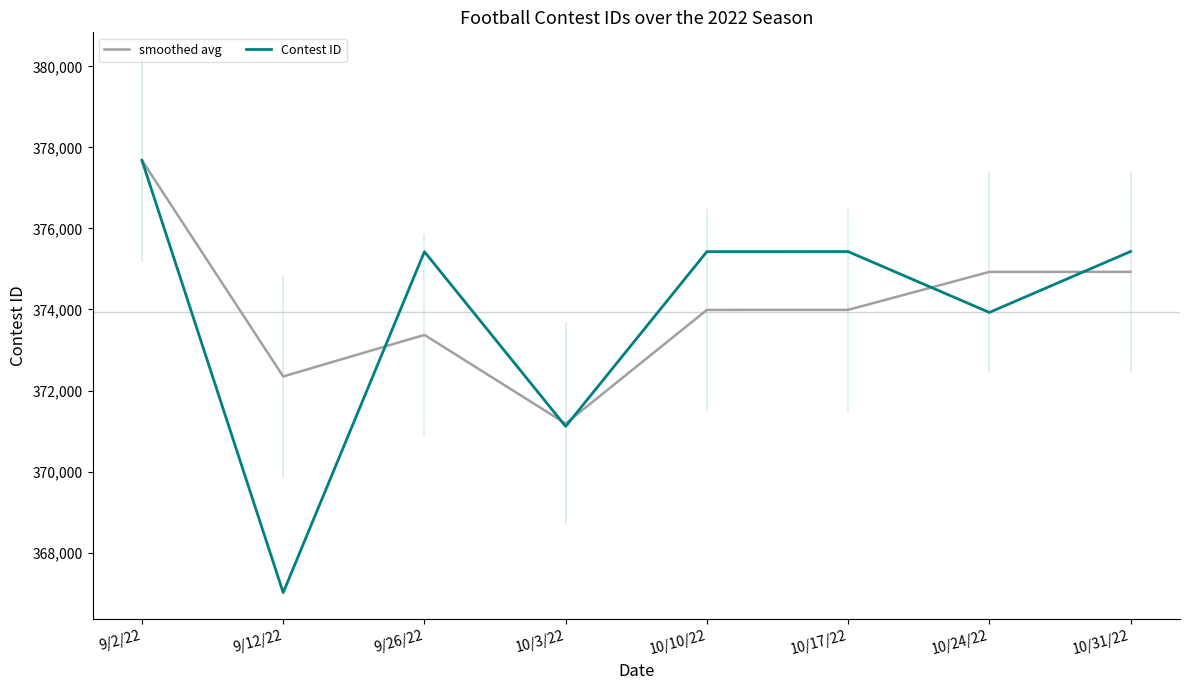

What is the spread (max minus min) of values at 10/31/22?

502.0